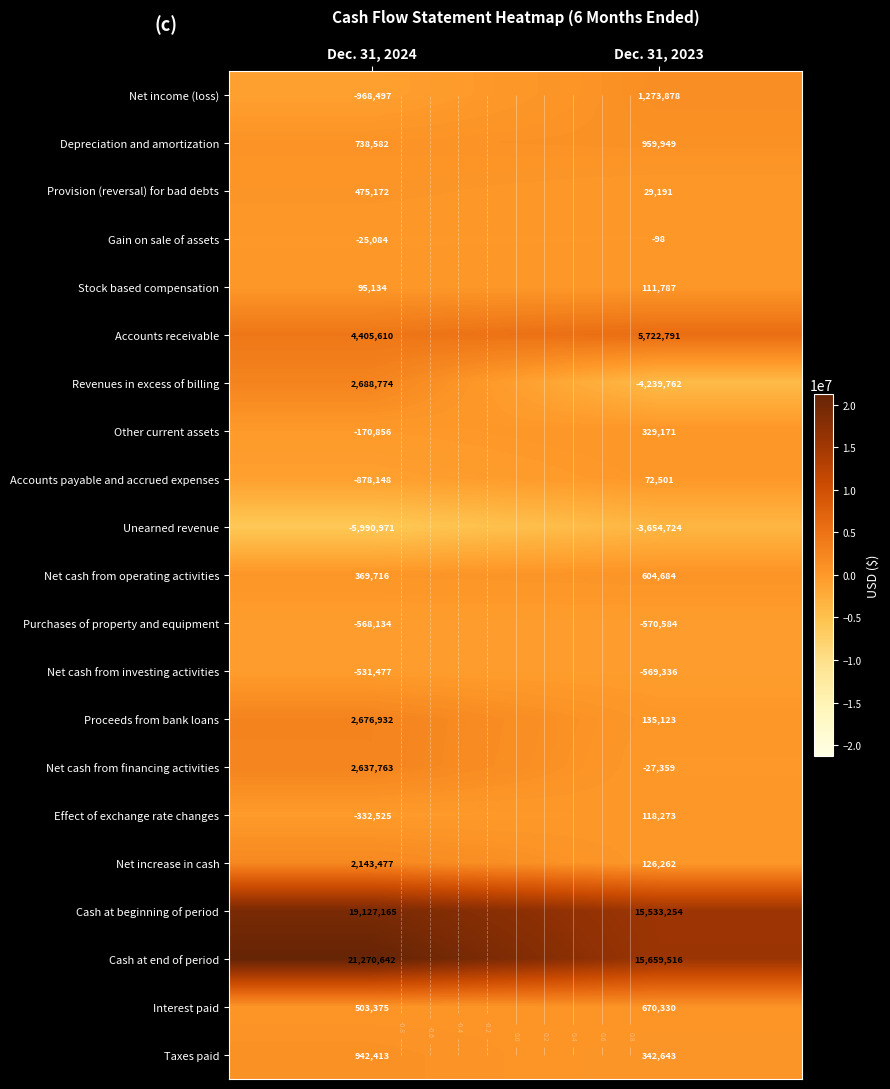

Which category has the highest value in the Provision (reversal) for bad debts series?

Dec. 31, 2024